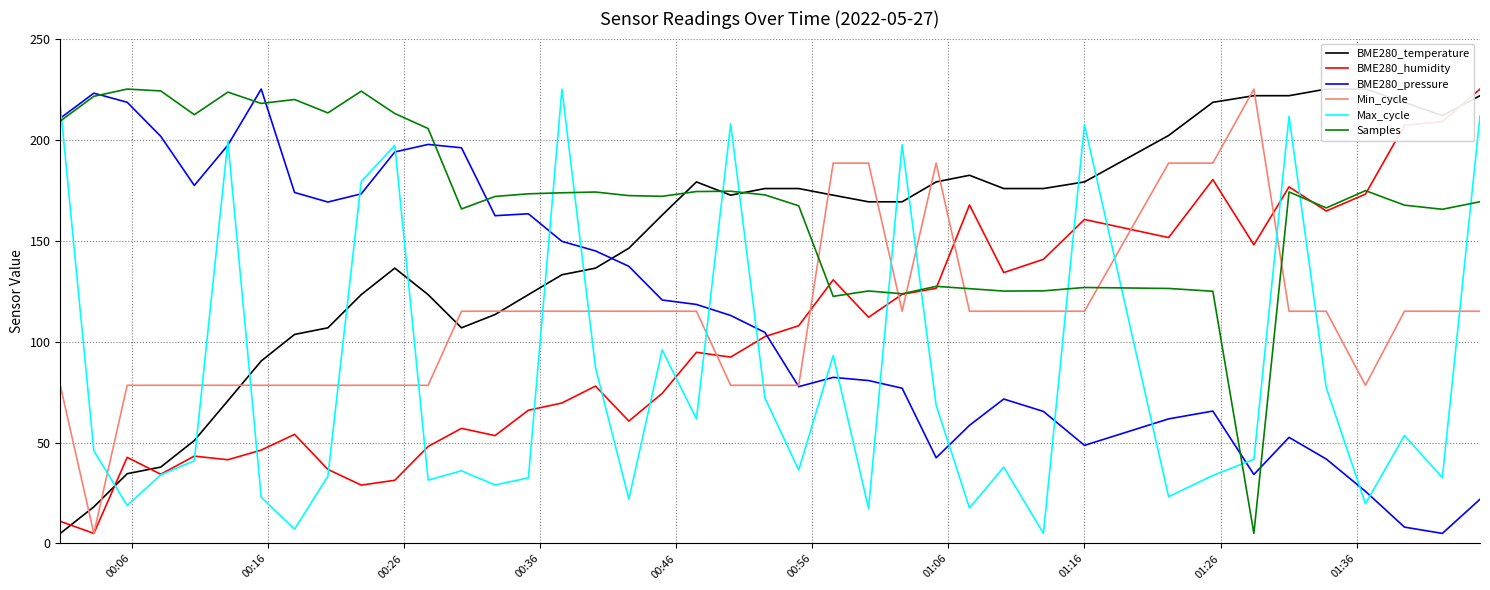

What is the maximum value for Max_cycle?

225.0